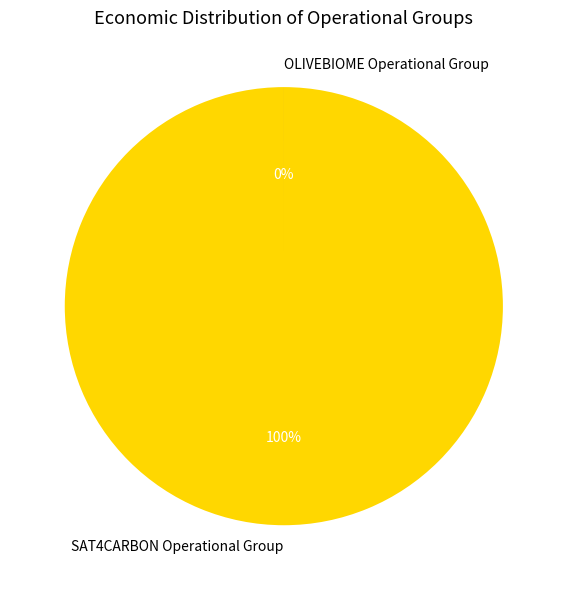

To the nearest percent, what is the average slice percentage?

50%